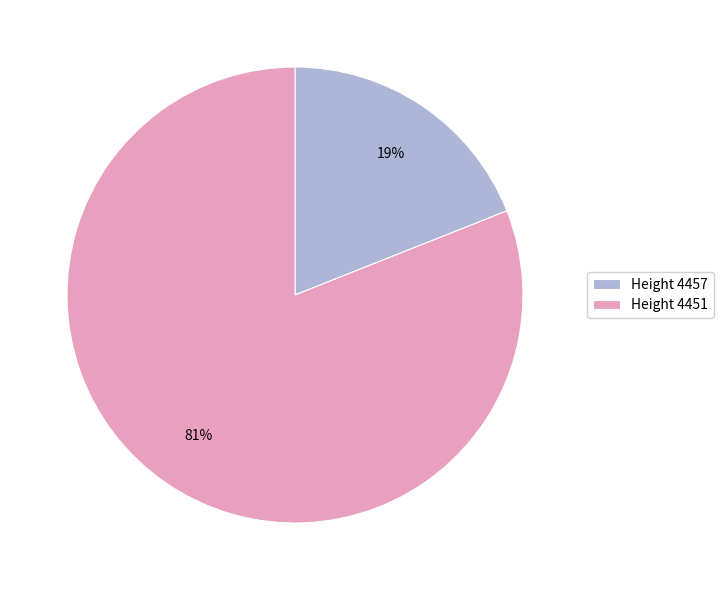

What is the smallest slice in the pie chart?

Height 4457